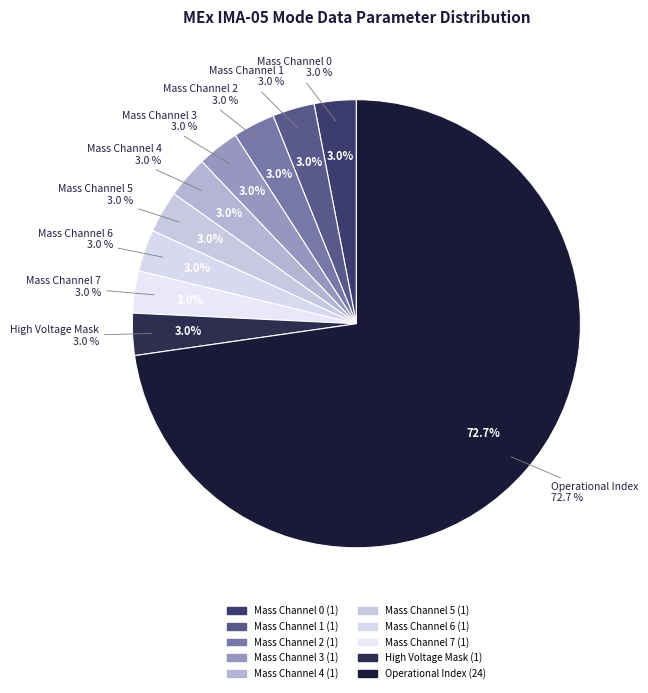

Is it true that Azimuth Sum Mode is 0% of the pie?

True